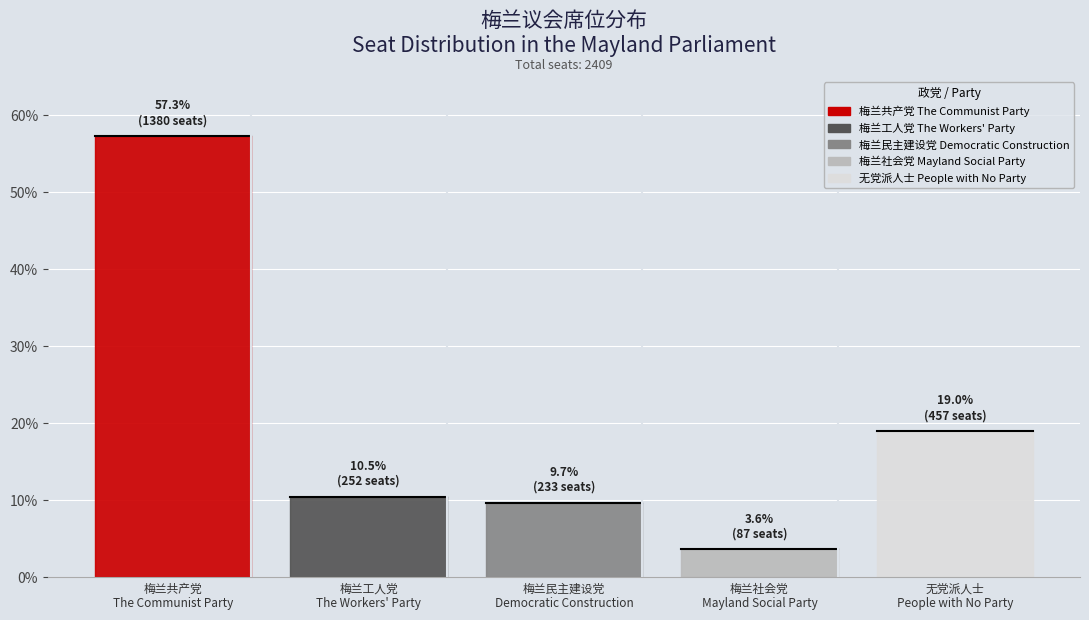

Does the chart display data point markers on the line(s)?

No